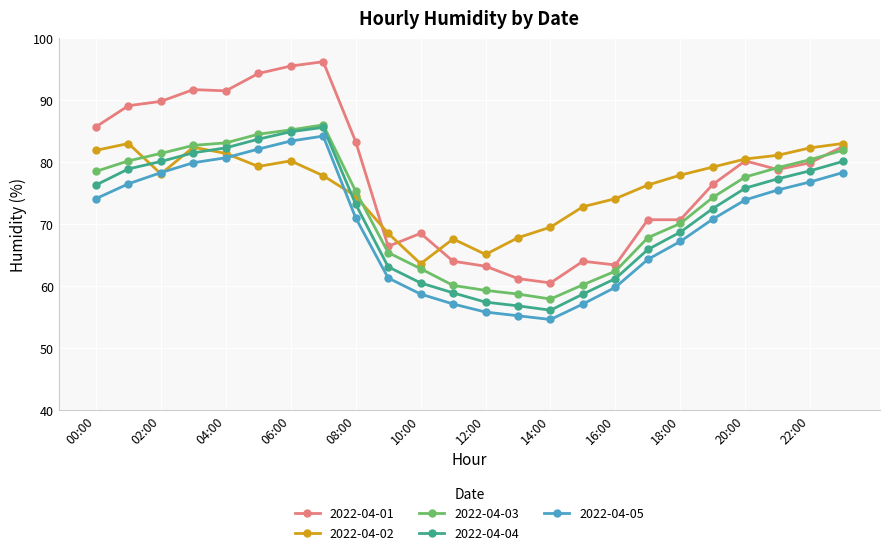

What is the greatest value displayed?

96.2